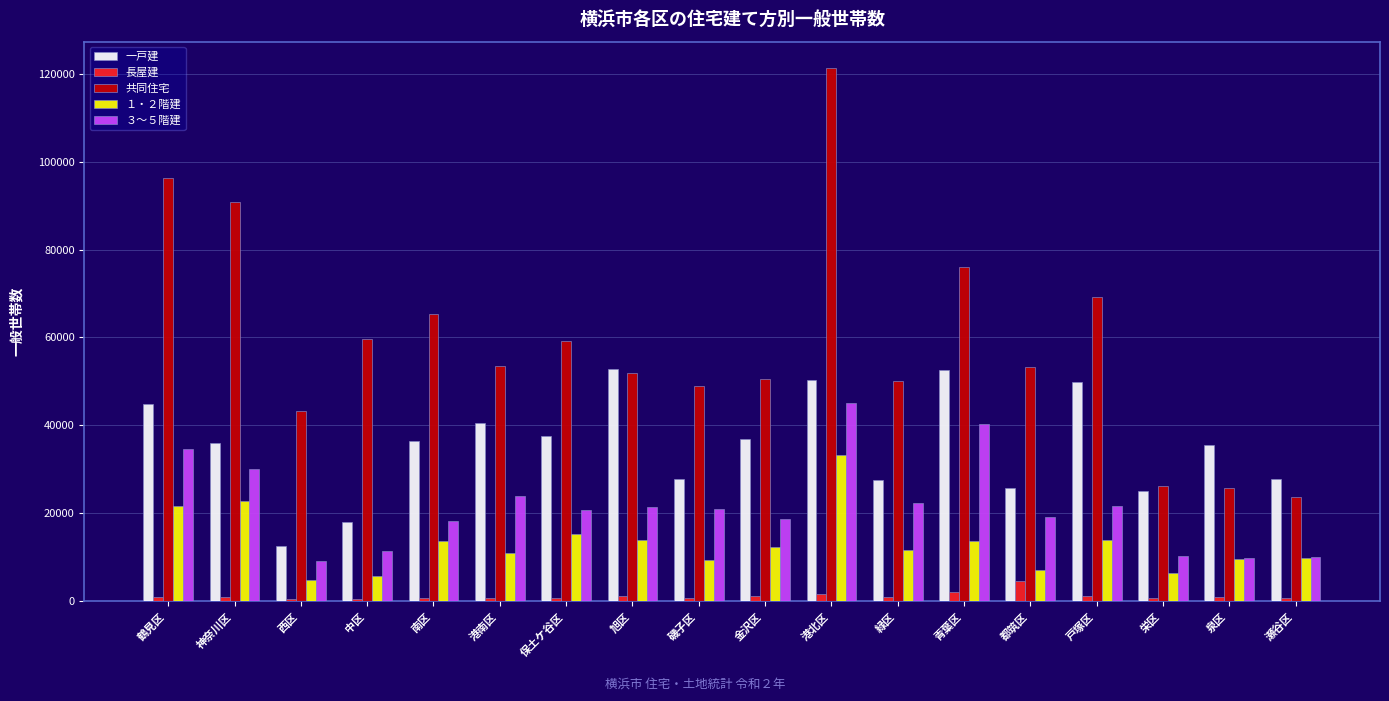

Is the value of 長屋建 at 中区 greater than the value of １・２階建 at 緑区?

No